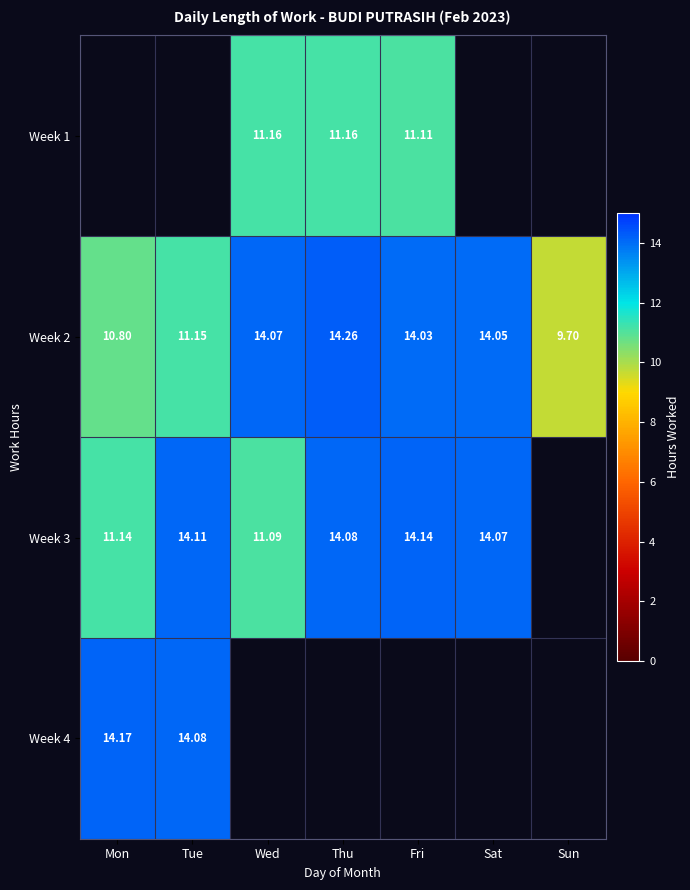

Rank the categories by Week 2 value from lowest to highest.

Sun, Mon, Tue, Fri, Sat, Wed, Thu